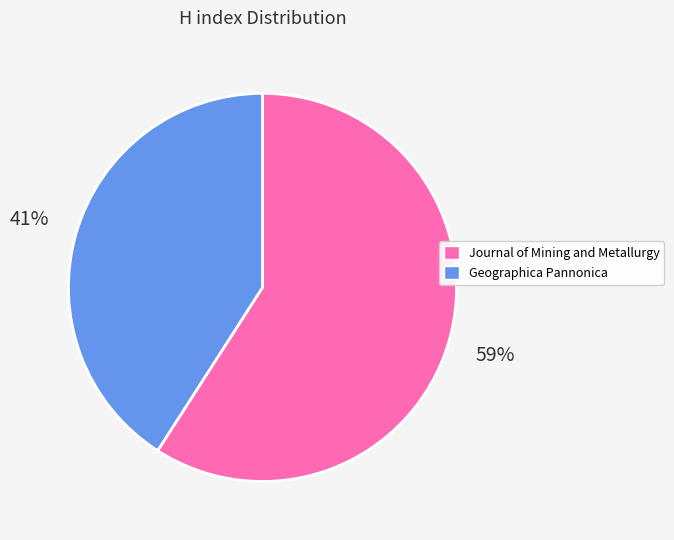

How many slices are in this pie chart?

2